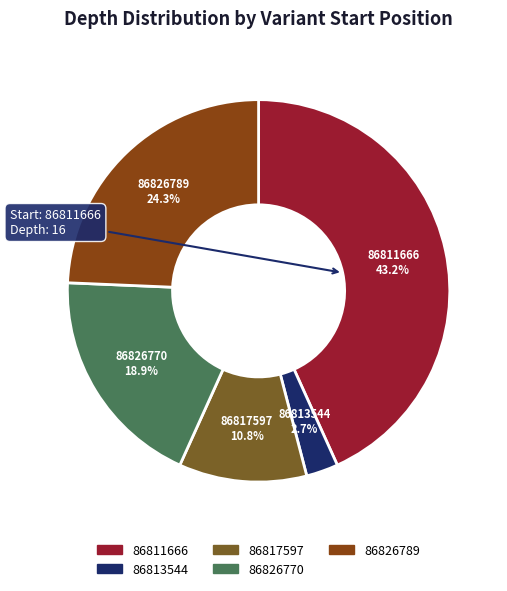

Do 86813544 and 86817597 together represent more than half of the pie?

No